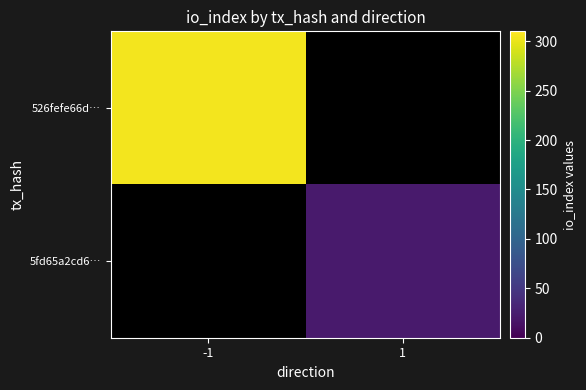

Which category has the lowest value in the 5fd65a2cd6… series?

-1